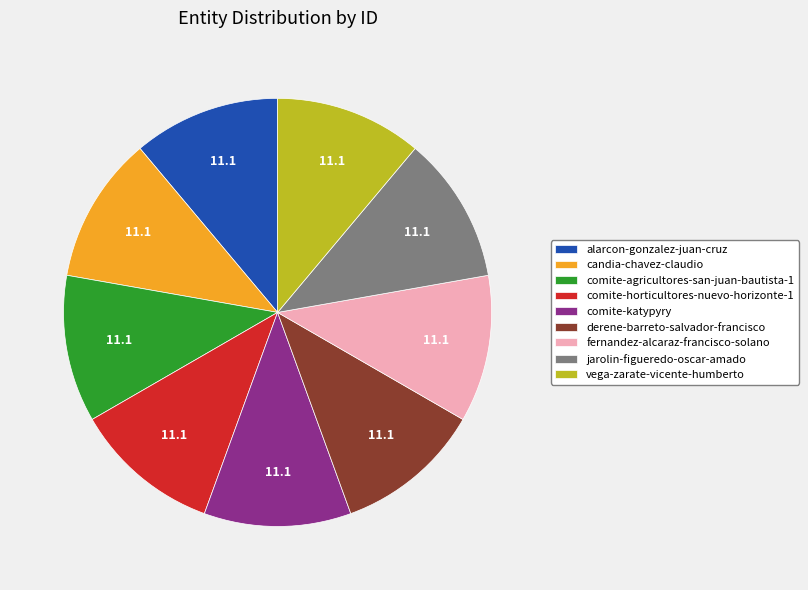

Approximately how many times larger is the value at candia-chavez-claudio compared to derene-barreto-salvador-francisco?

1.0